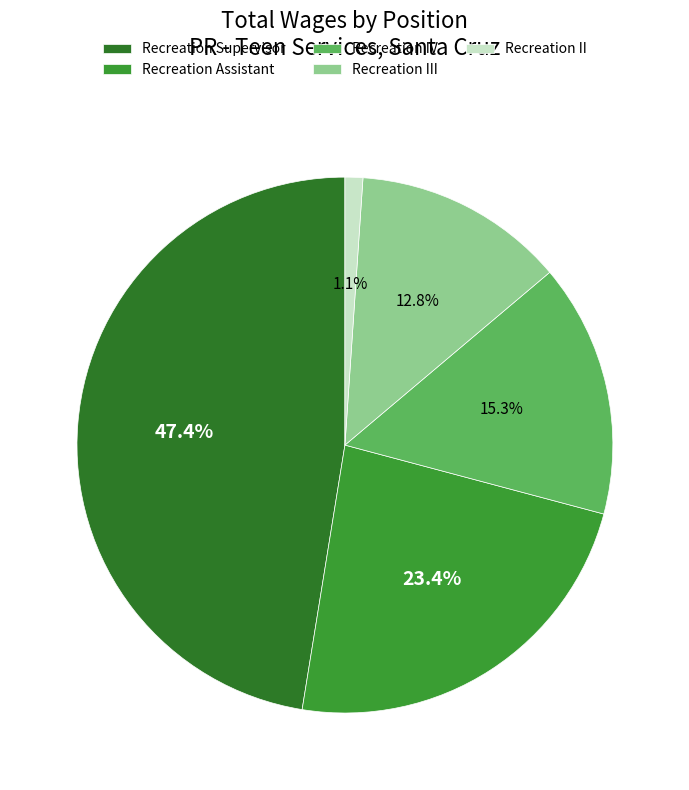

How many slices are in this pie chart?

5